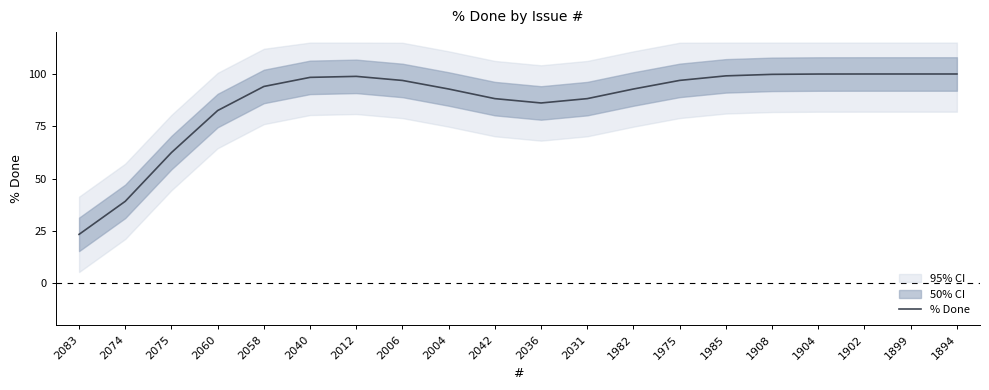

List the labels in order of value, largest first.

1899, 1894, 1902, 1904, 1908, 1985, 2012, 2040, 1975, 2006, 2058, 1982, 2004, 2042, 2031, 2036, 2060, 2075, 2074, 2083